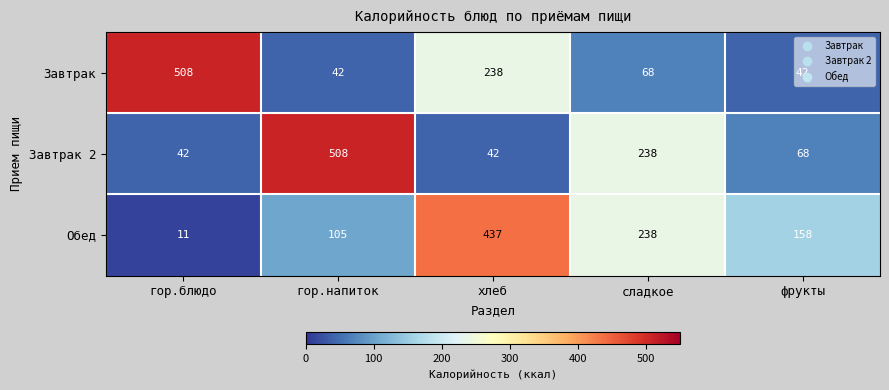

Count the Обед values in the range 105 to 238.

3